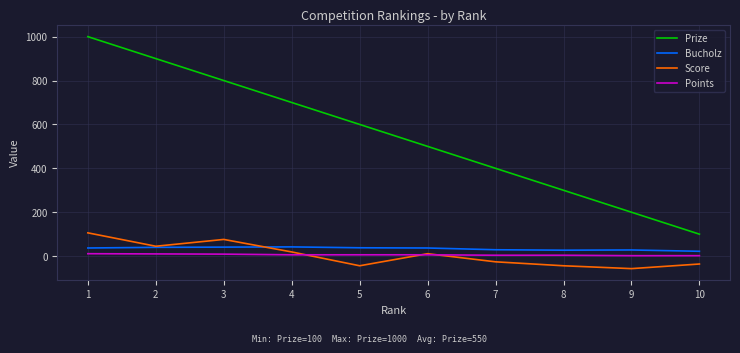

How many values in Score are above zero?

5